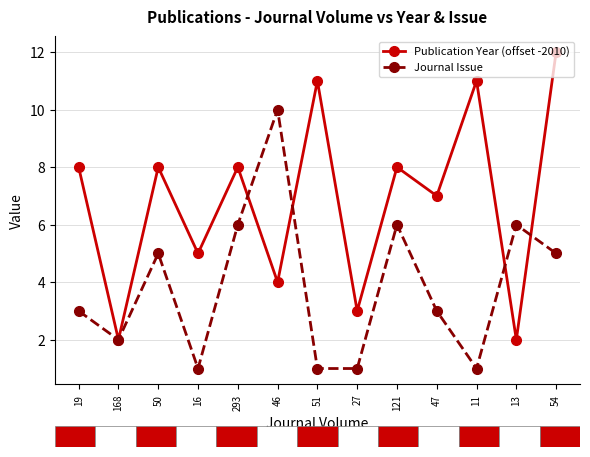

What is the average value of the Journal Issue series?

4